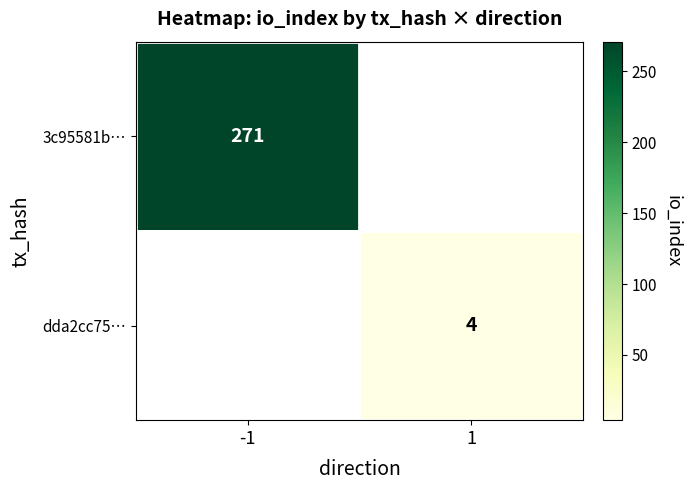

At how many categories does at least one series exceed 66?

1